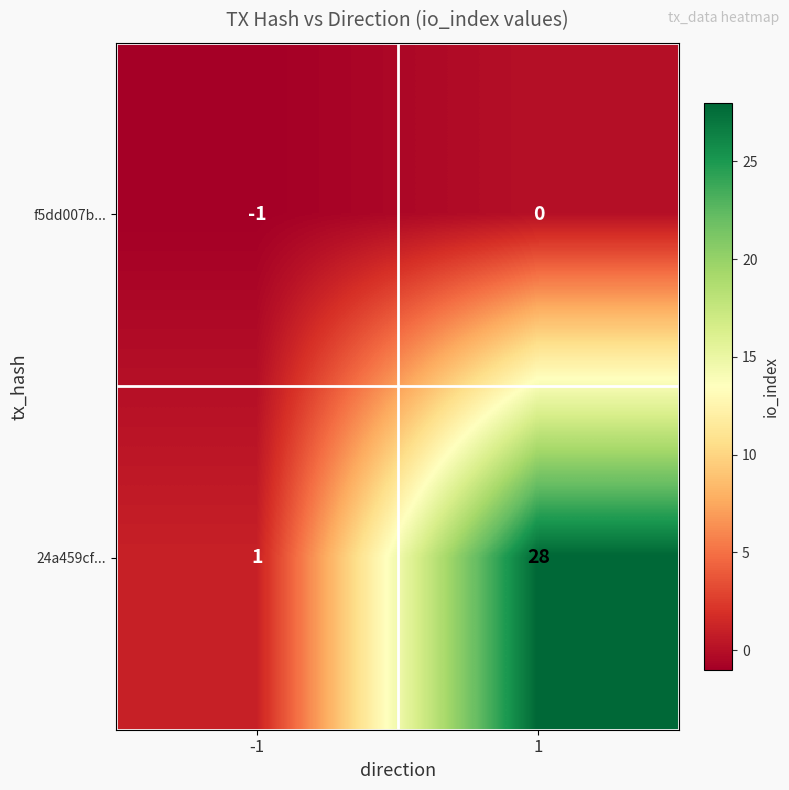

True or false: f5dd007b... has a value of 0 at 1.

True